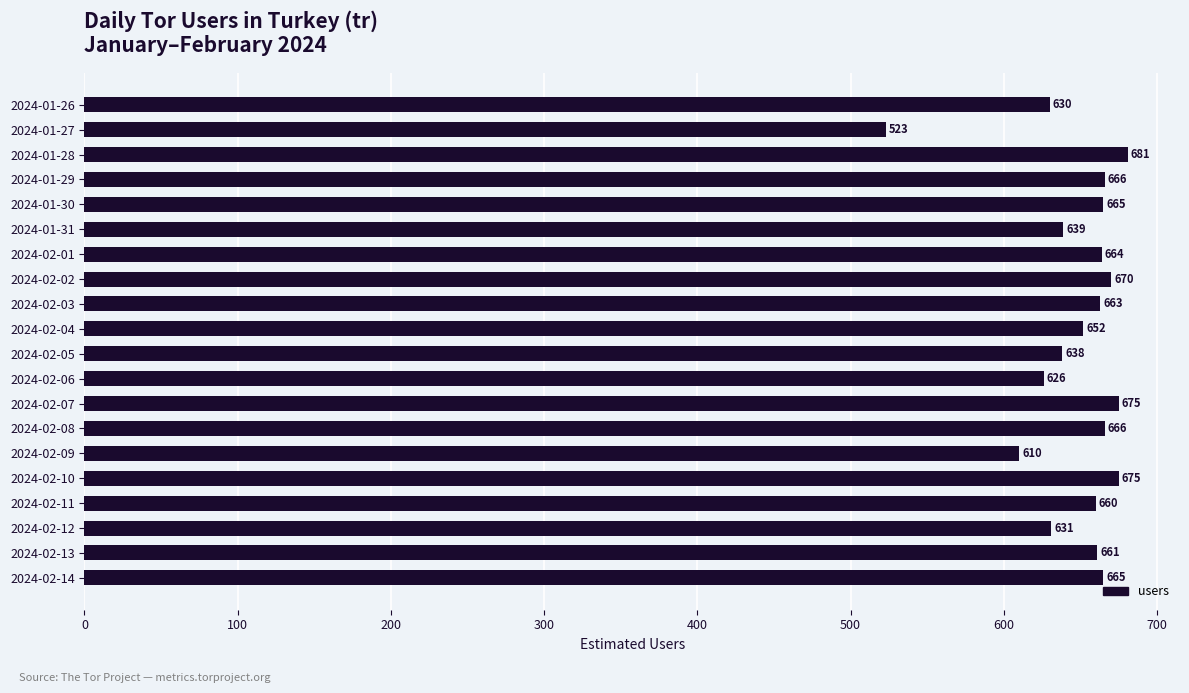

Count the number of categories in the chart.

20